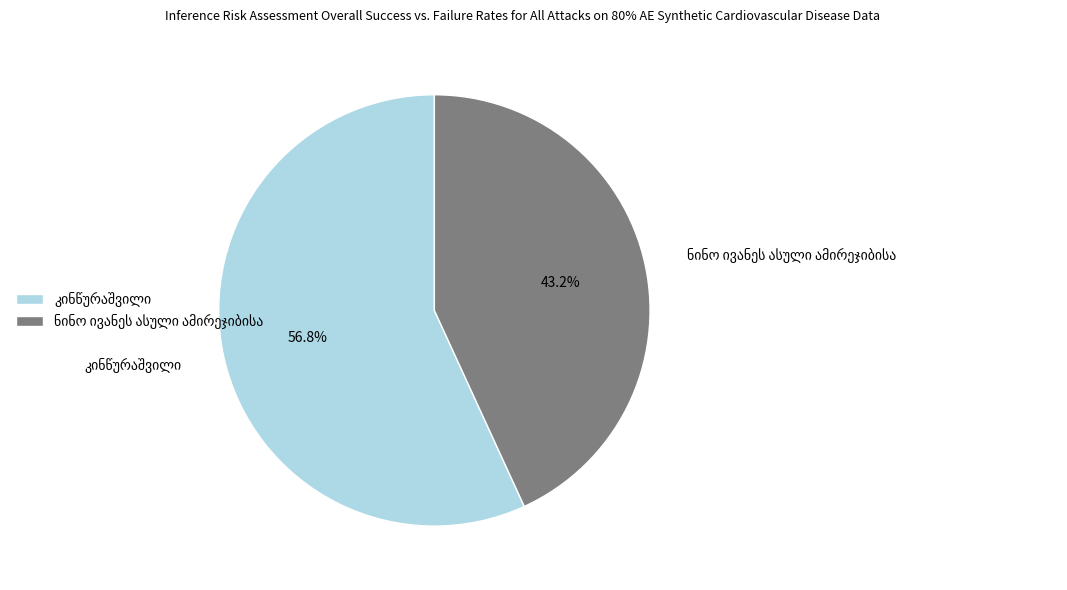

Is there any slice that represents more than half of the pie?

Yes